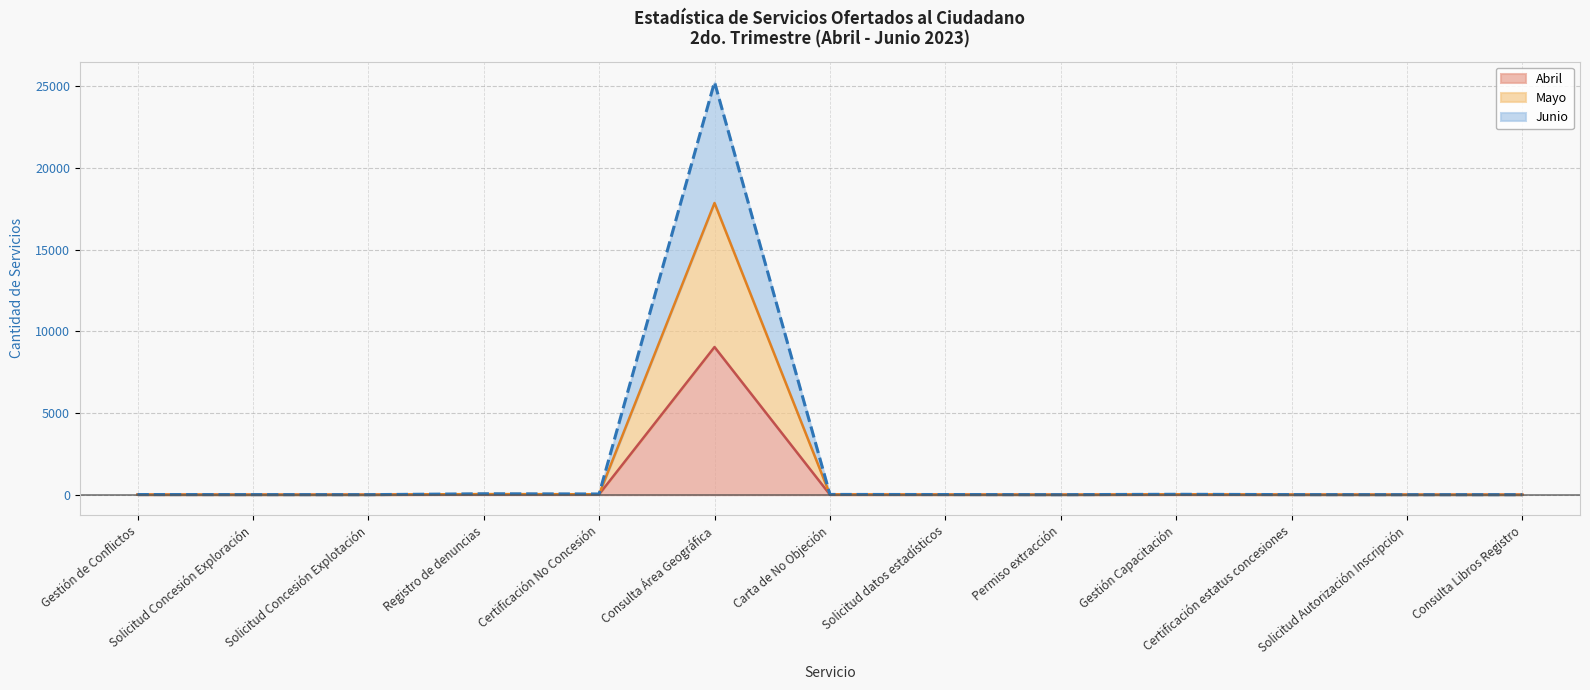

What position from the left is Consulta Libros Registro?

13